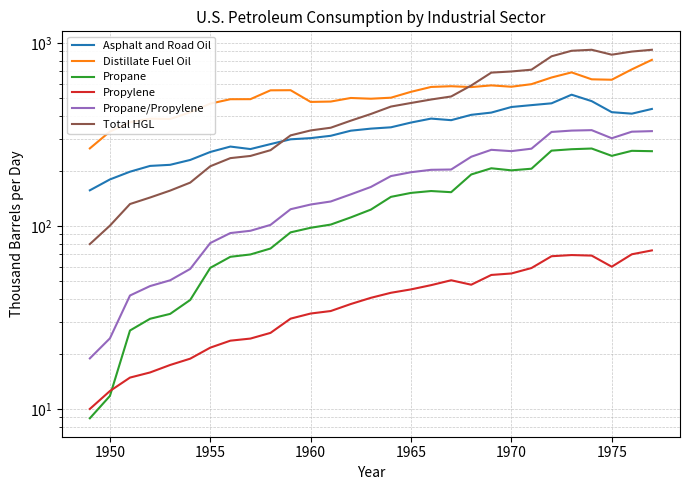

How many interior local peaks does the Propylene series have?

2